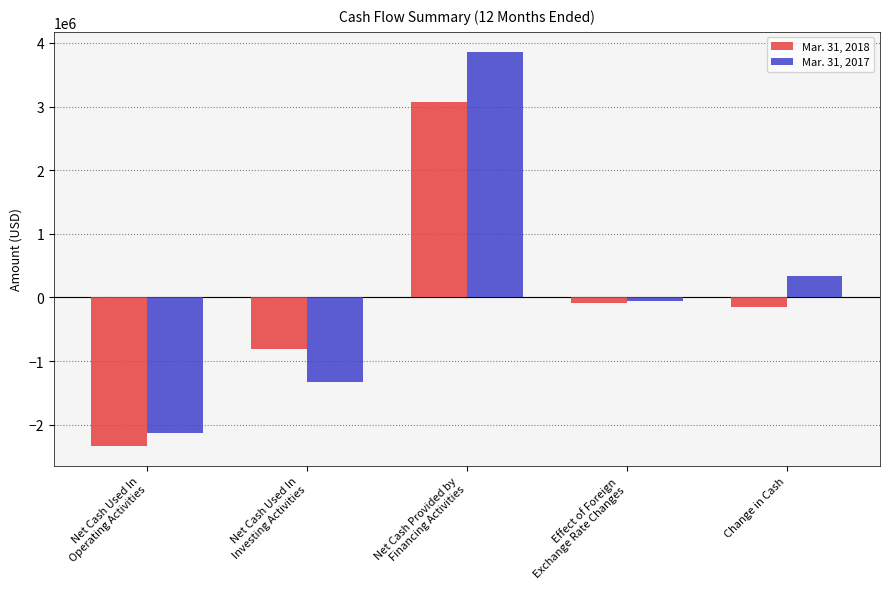

The value of Mar. 31, 2017 at Net Cash Provided by
Financing Activities is 5756797. True or false?

False